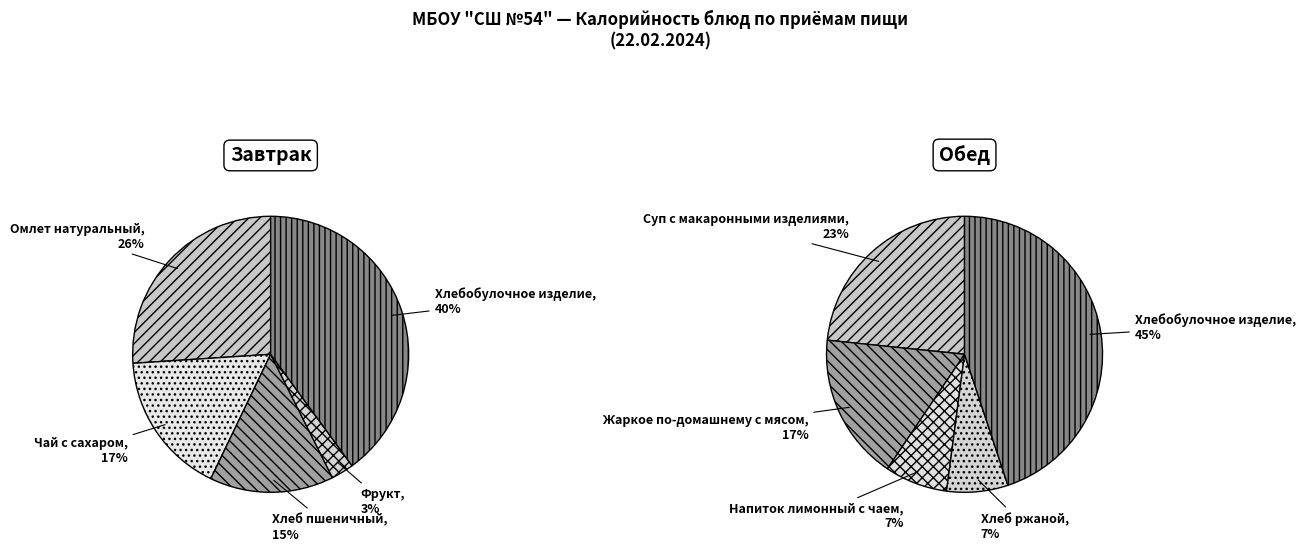

Between Обед and Завтрак, which is larger?

Обед